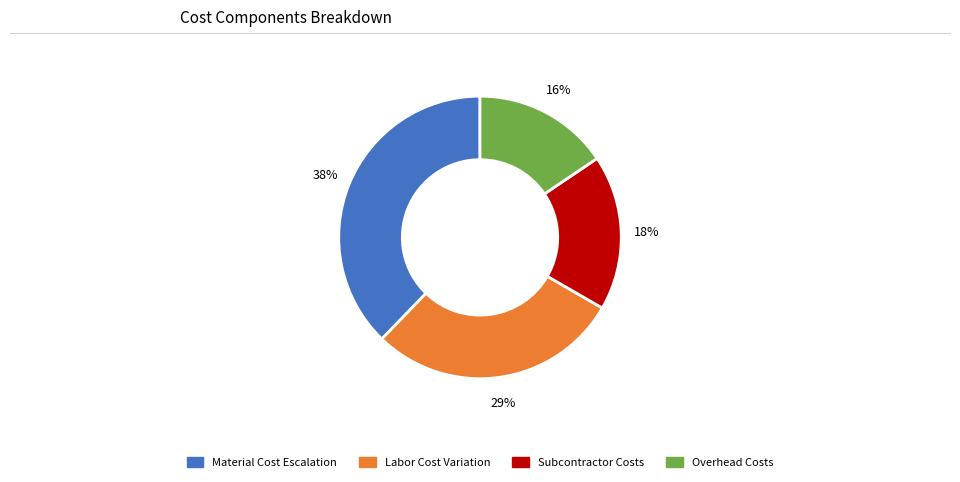

To the nearest percent, what is the difference between the largest and smallest slice percentages?

22%